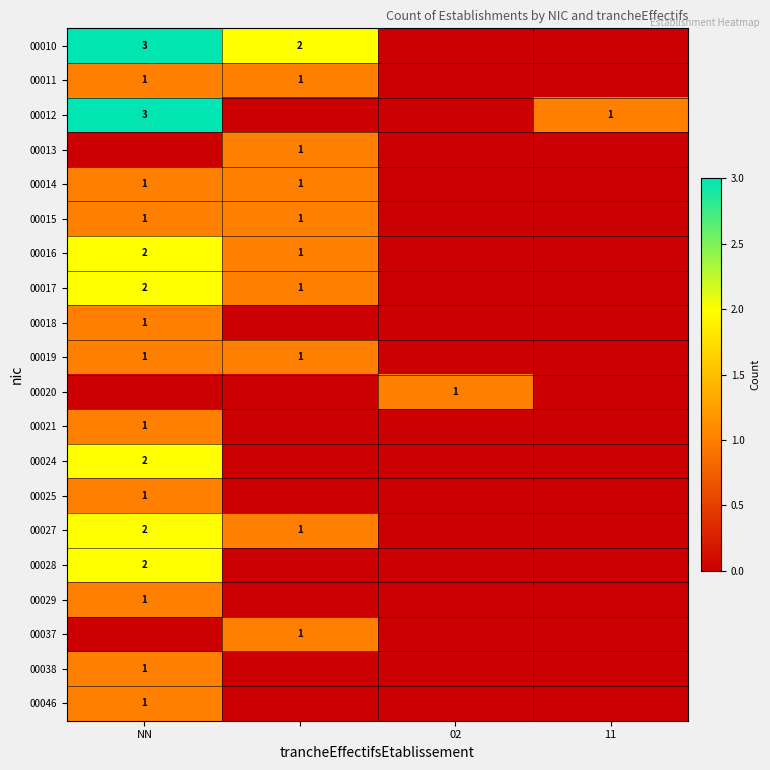

Is it true that 00024 equals 2 at NN?

True